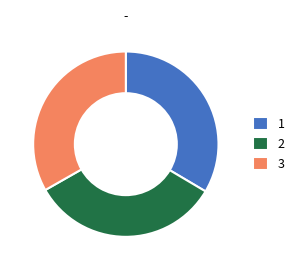

The 3 slice represents 33% of the pie. True or false?

True